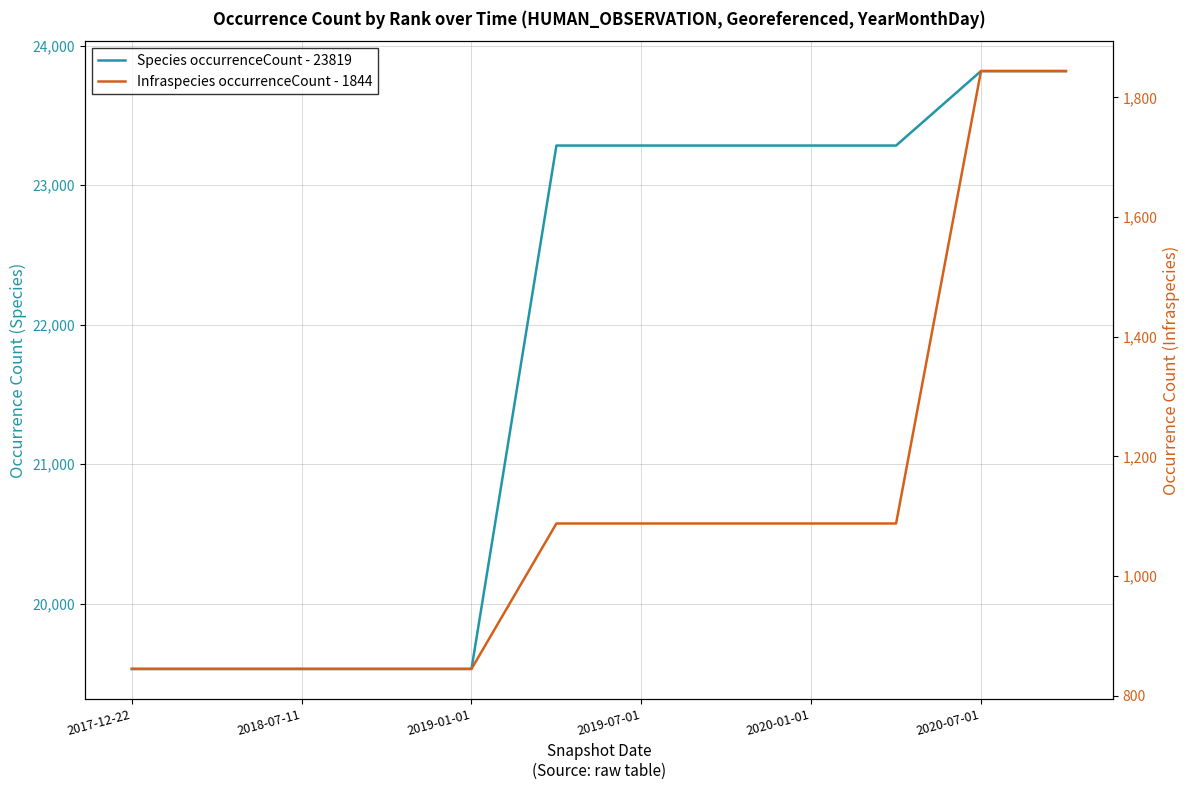

The Infraspecies occurrenceCount - 1844 series shows 197 at 2018-07-11. True or false?

False